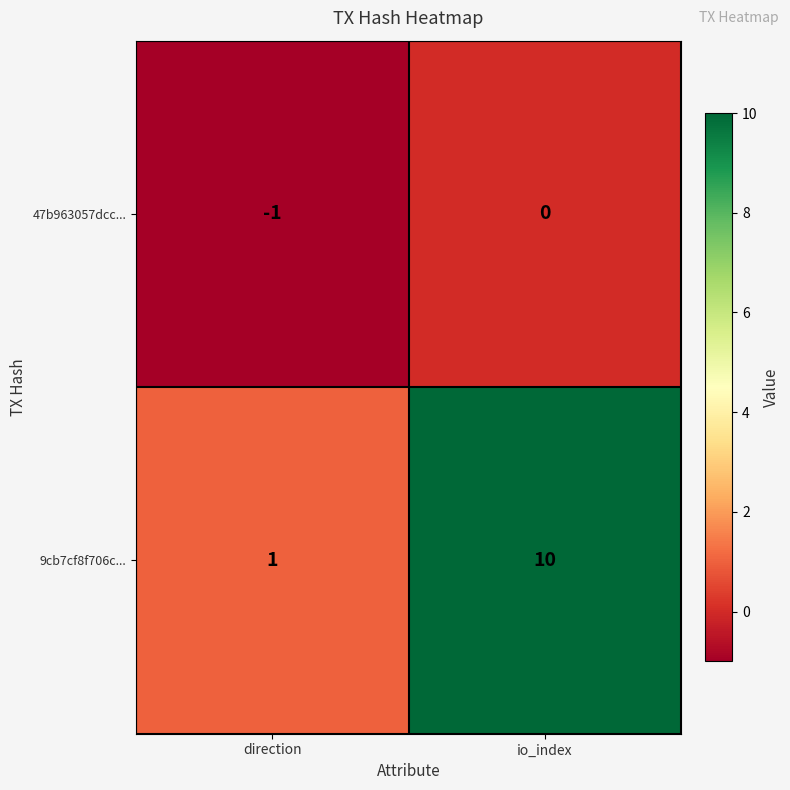

How many distinct data groups are displayed?

2